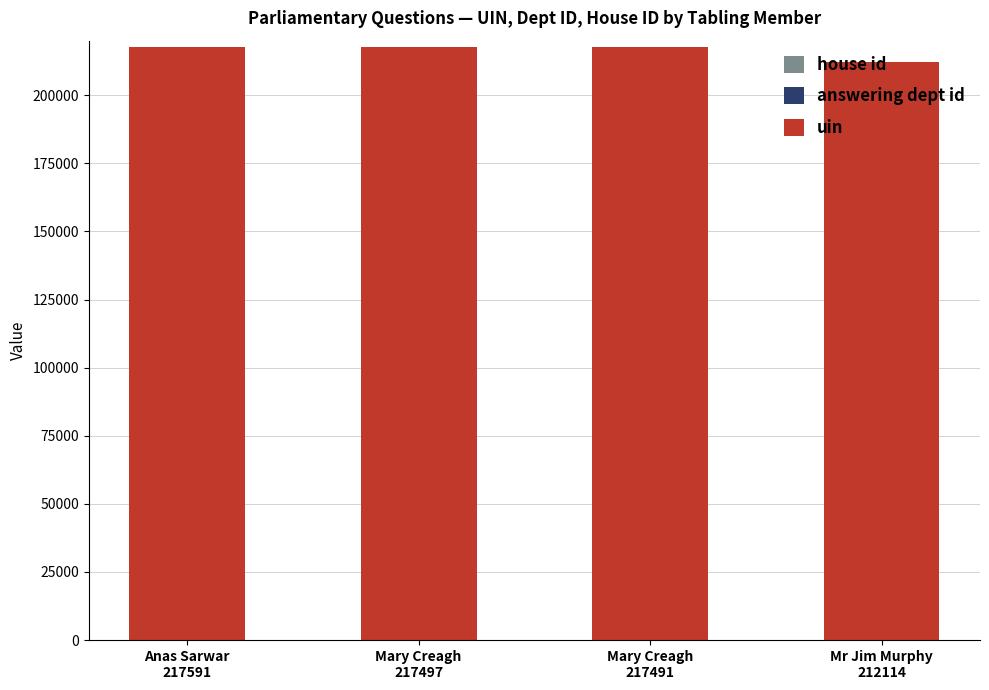

Are the bars horizontal?

No